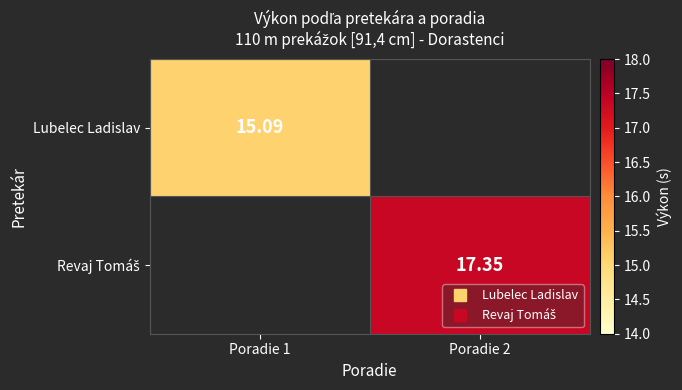

At which label is Lubelec Ladislav closest to 15?

Poradie 1